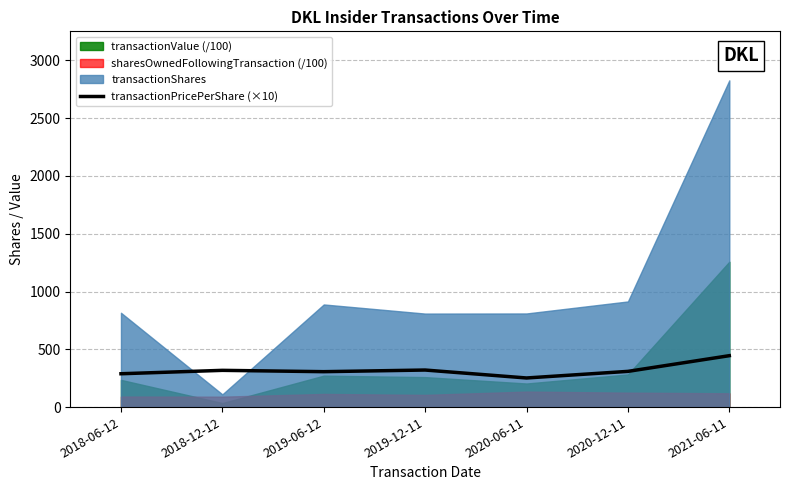

Reading right to left, extract all data points from this chart.

2021-06-11=444.8	2020-12-11=309.0	2020-06-11=251.9	2019-12-11=320.6	2019-06-12=306.4	2018-12-12=317.9	2018-06-12=288.5